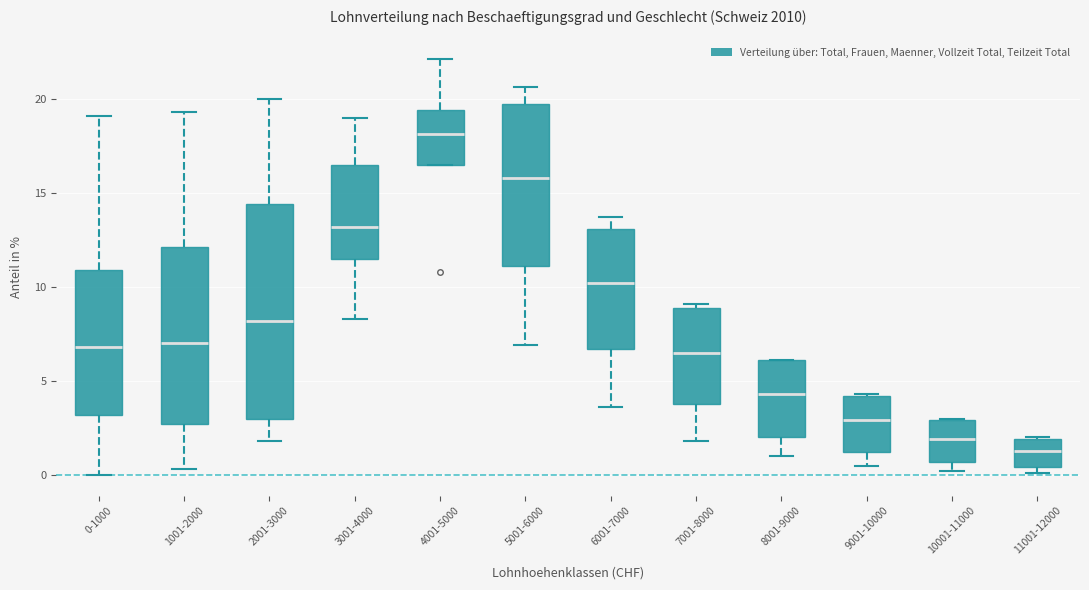

Reading left to right, read every box against the y-axis: the position of its median line, the range the box covers, and the ends of its whiskers. The values are not printed on the chart, so give them approximately, as read against the axis.

0-1000: median 7.0, box 3.0 to 11.0, whiskers 0.0 to 19.0
1001-2000: median 7.0, box 2.5 to 12.0, whiskers 0.5 to 19.5
2001-3000: median 8.0, box 3.0 to 14.5, whiskers 2.0 to 20.0
3001-4000: median 13.0, box 11.5 to 16.5, whiskers 8.5 to 19.0
4001-5000: median 18.0, box 16.5 to 19.5, whiskers 16.5 to 22.0
5001-6000: median 16.0, box 11.0 to 19.5, whiskers 7.0 to 20.5
6001-7000: median 10.0, box 6.5 to 13.0, whiskers 3.5 to 13.5
7001-8000: median 6.5, box 4.0 to 9.0, whiskers 2.0 to 9.0 (just above the box's upper edge)
8001-9000: median 4.5, box 2.0 to 6.0, whiskers 1.0 to 6.0
9001-10000: median 3.0, box 1.0 to 4.0, whiskers 0.5 to 4.5
10001-11000: median 2.0, box 0.5 to 3.0, whiskers 0.0 to 3.0
11001-12000: median 1.5, box 0.5 to 2.0, whiskers 0.0 to 2.0